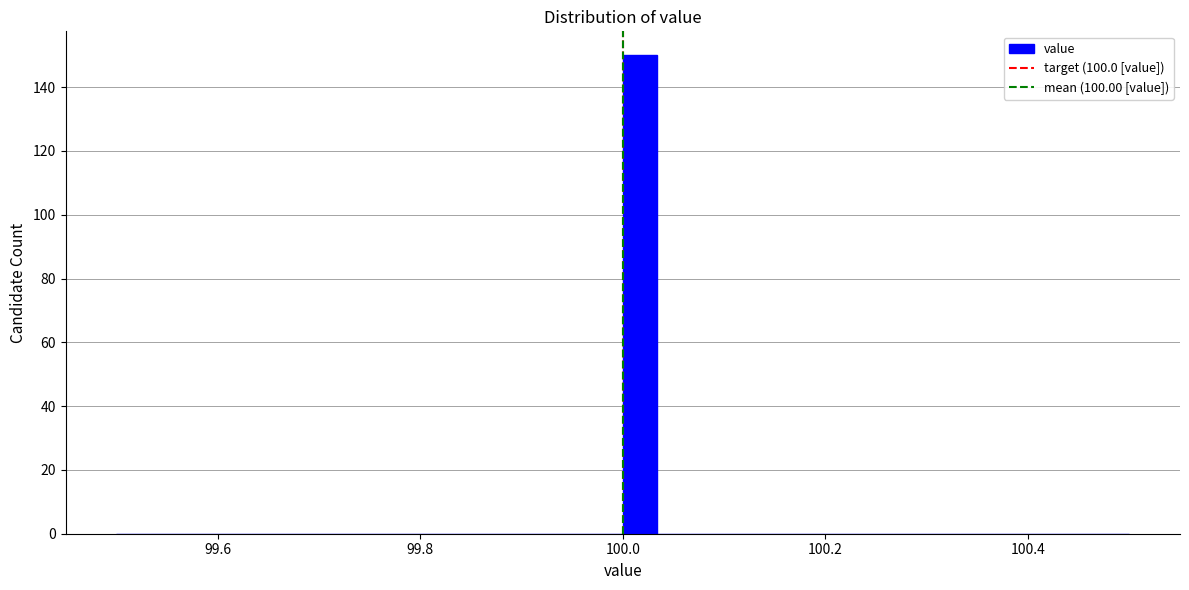

Read against the x-axis, roughly where is the centre of the tallest bar?

100.02